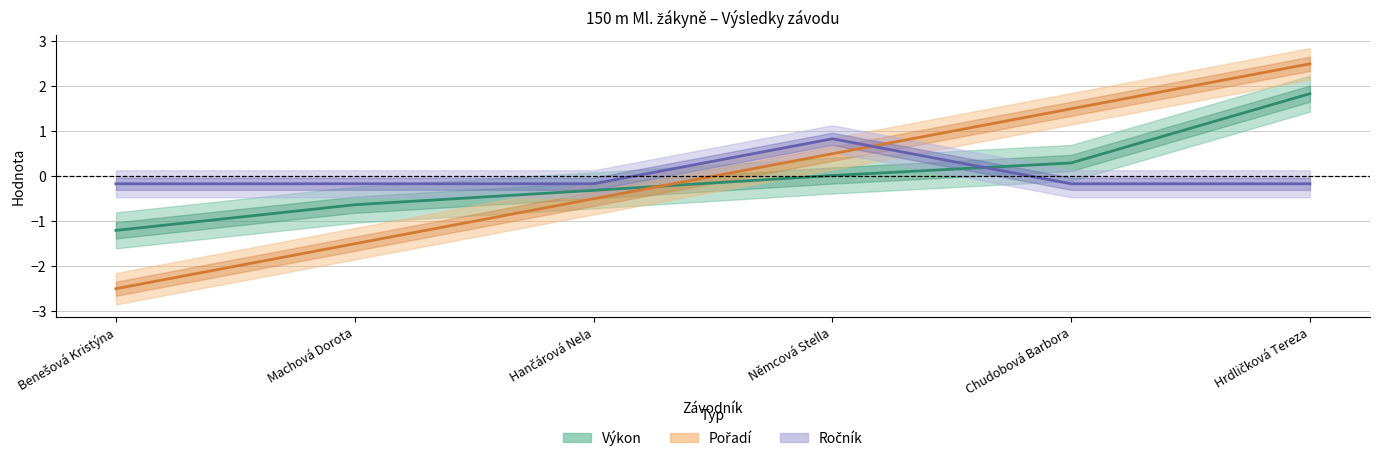

The value of Ročník at Němcová Stella is 0.4. True or false?

False